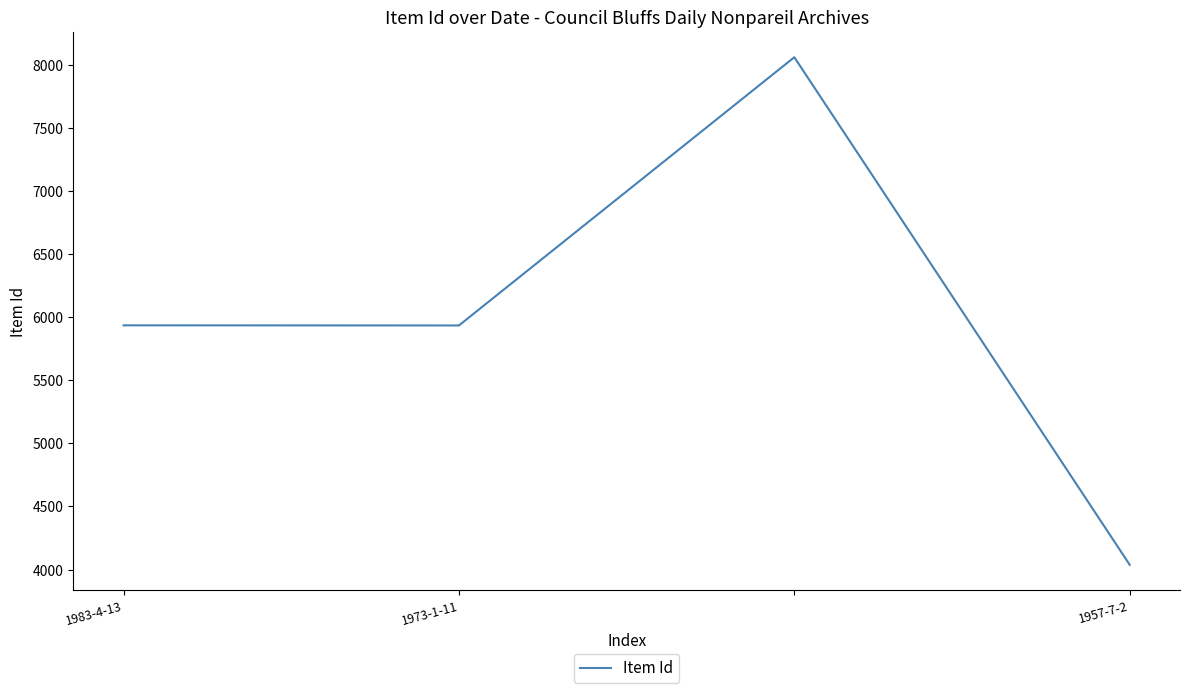

What is the greatest value displayed?

8059